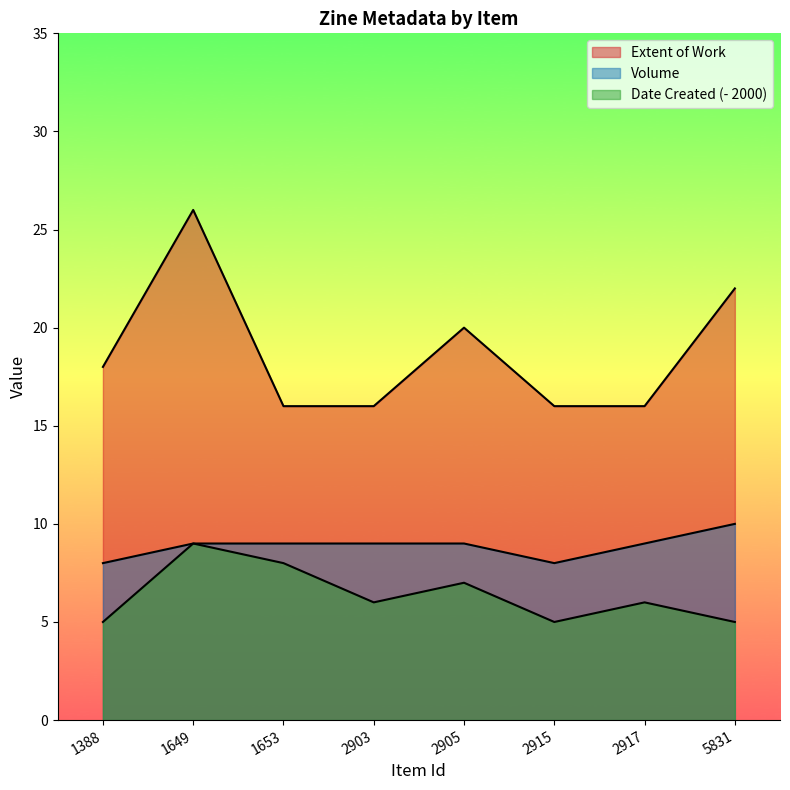

What value does the Date Created series have at 1649?

9